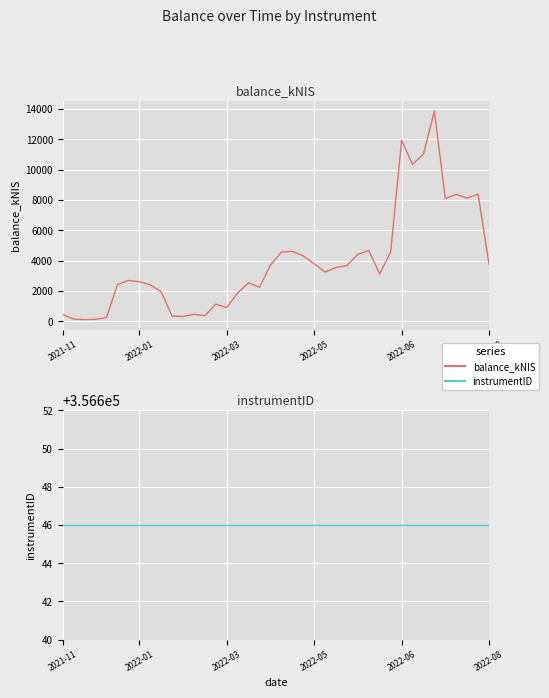

True or false: balance_kNIS has more than 1 points higher than both neighbors.

True